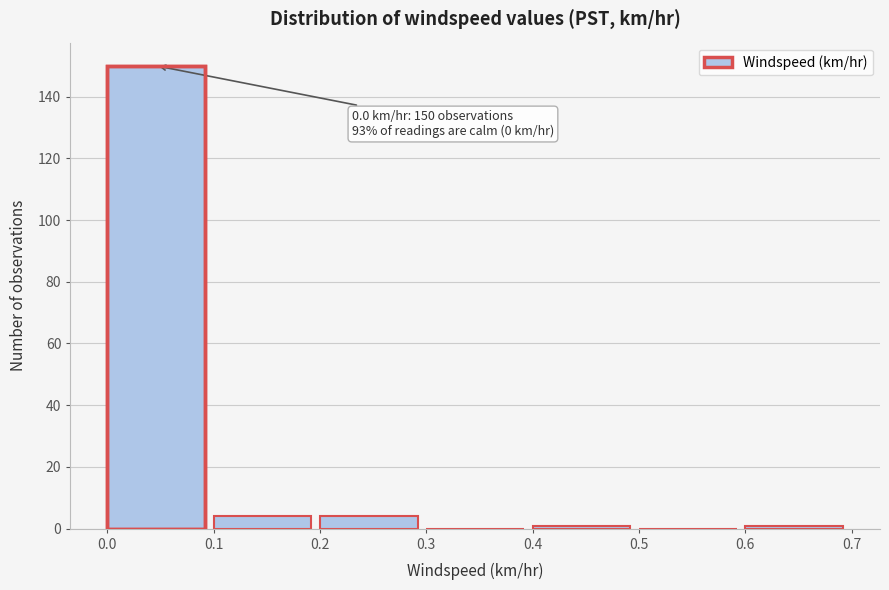

Which range on the x-axis has the tallest bar?

0.0 to 0.1